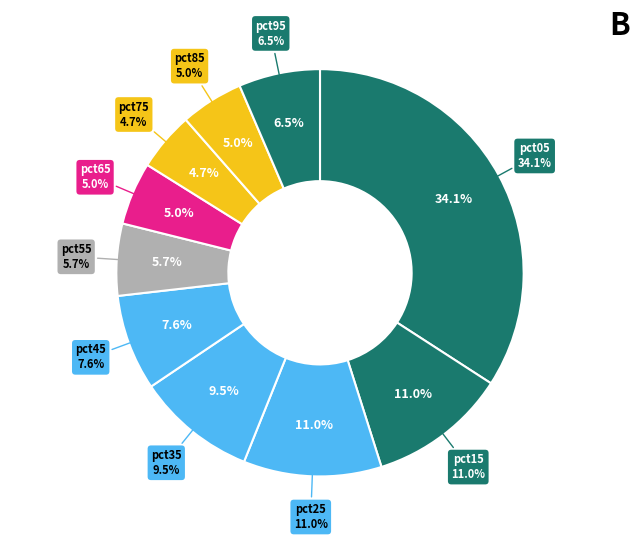

The pct95 slice represents 6% of the pie. True or false?

True